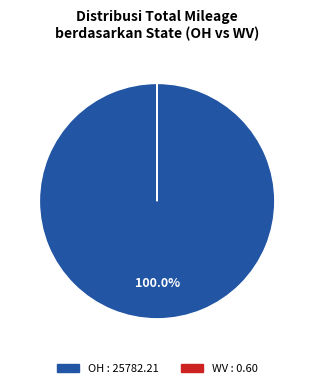

Does any single category account for the majority?

Yes